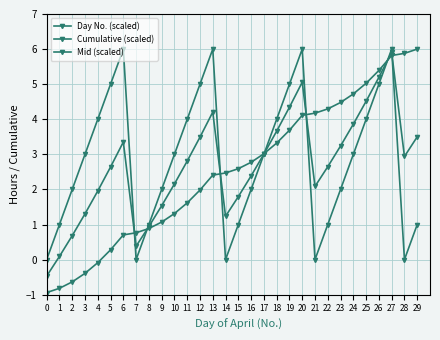

What is the spread (max minus min) of values at 13?

3.6